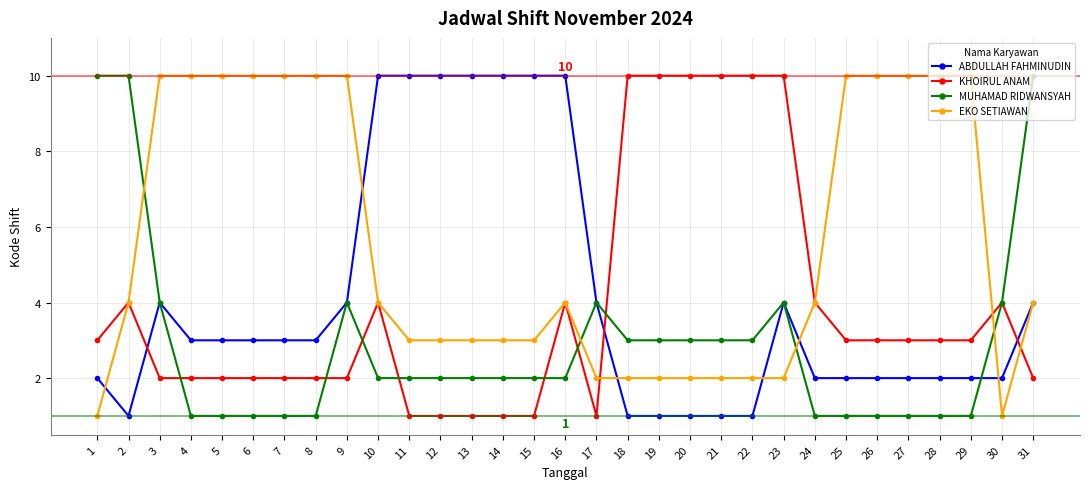

Where do KHOIRUL ANAM and MUHAMAD RIDWANSYAH first cross each other?

3 and 4